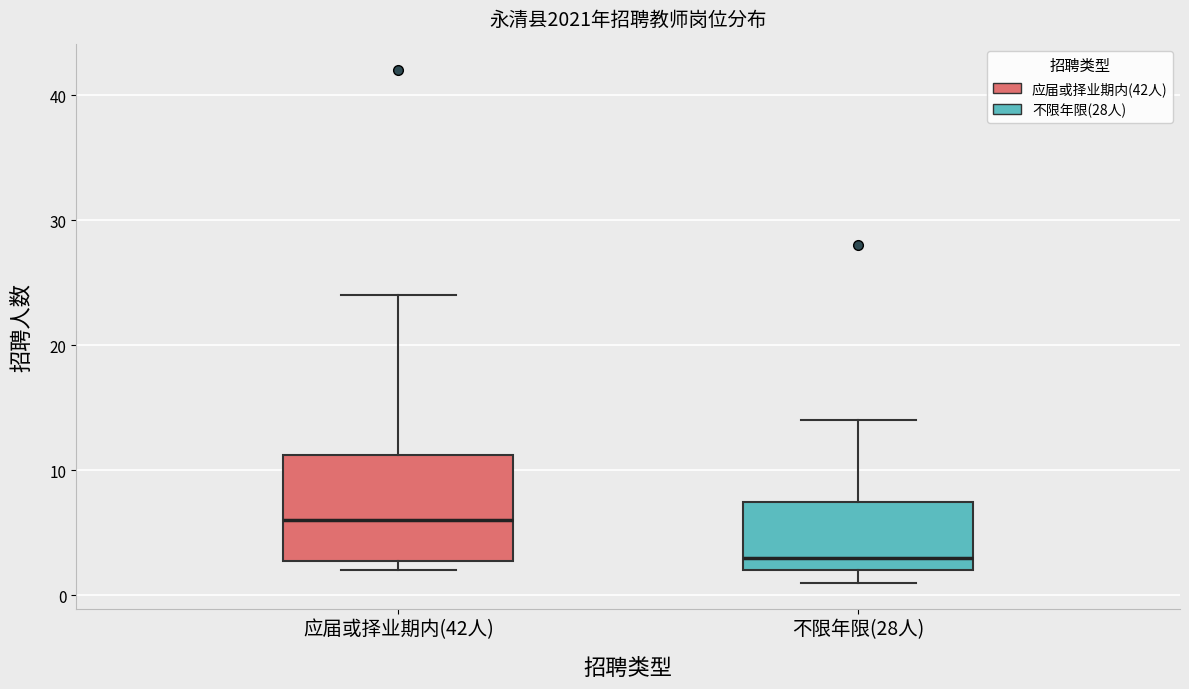

Comparing the boxes themselves (not the whiskers), which one is the tallest?

应届或择业期内(42人)